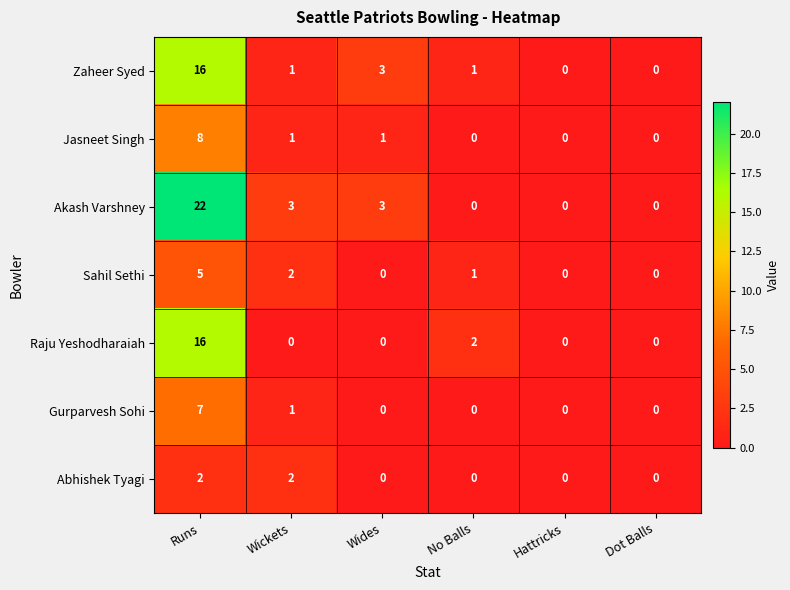

What is the sum of the Akash Varshney values at No Balls and Wickets?

3